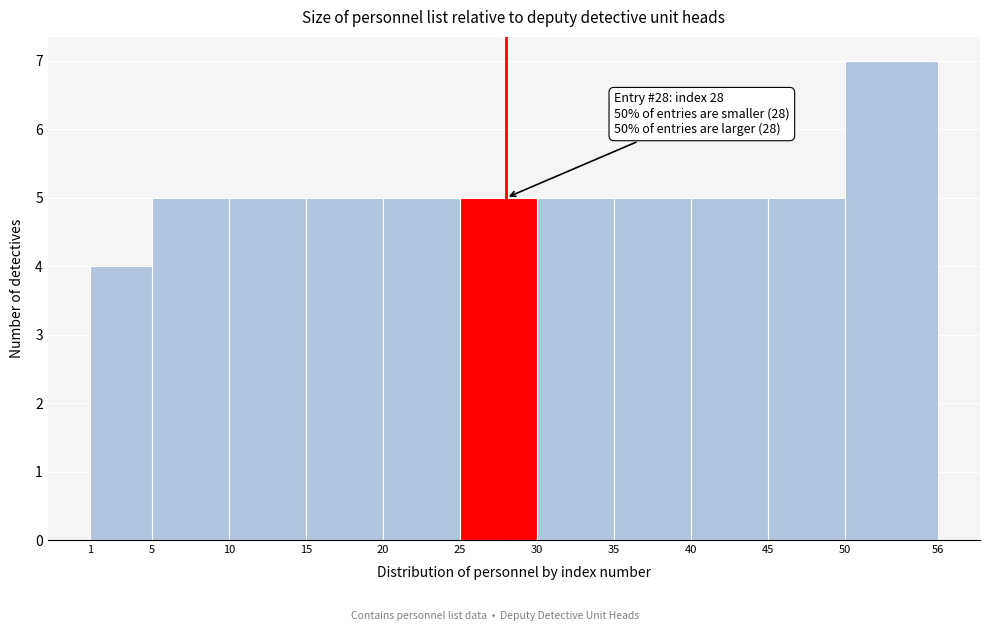

Which range on the x-axis has the tallest bar?

50 to 56